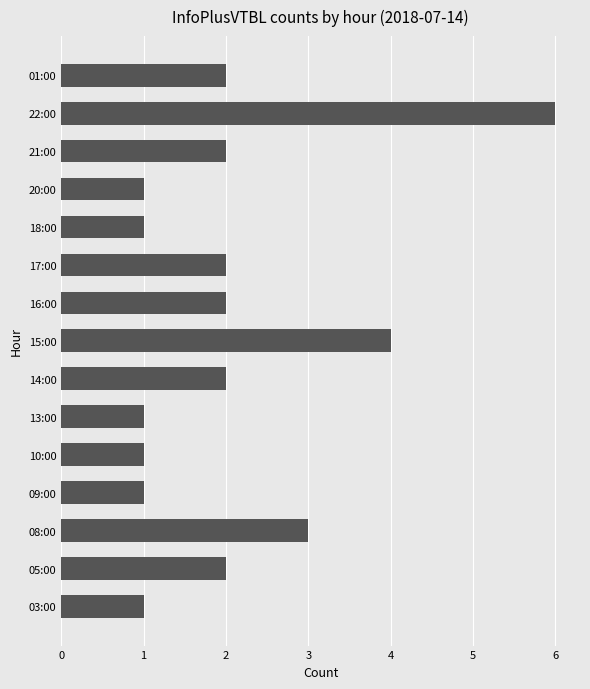

What is the sum of all values?

31